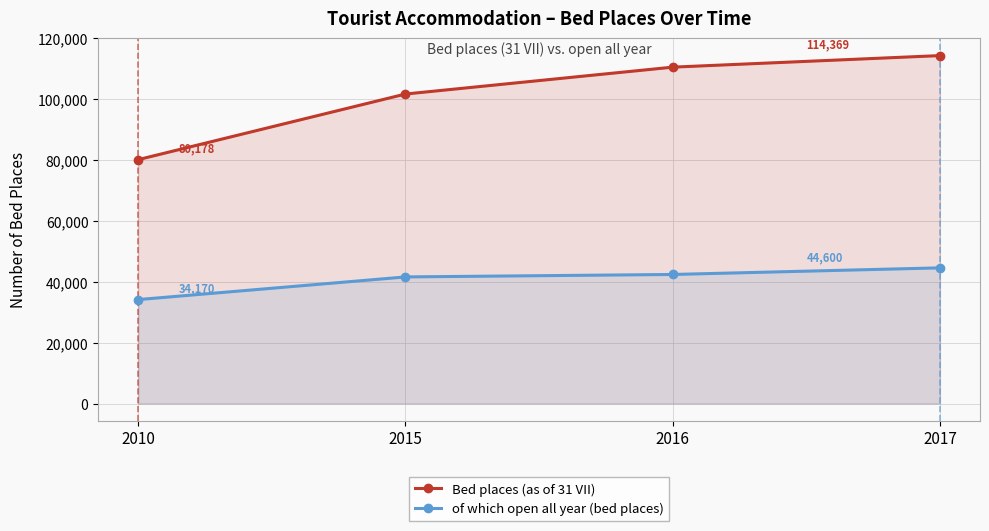

The value of Bed places (as of 31 VII) at 2010 is 80178. True or false?

True